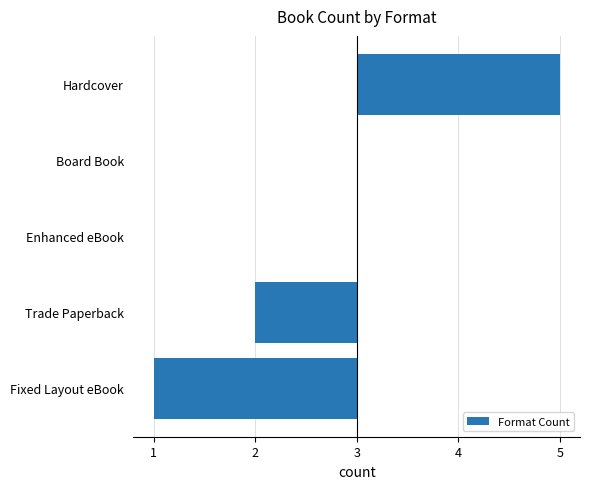

Does the chart contain any negative values?

Yes